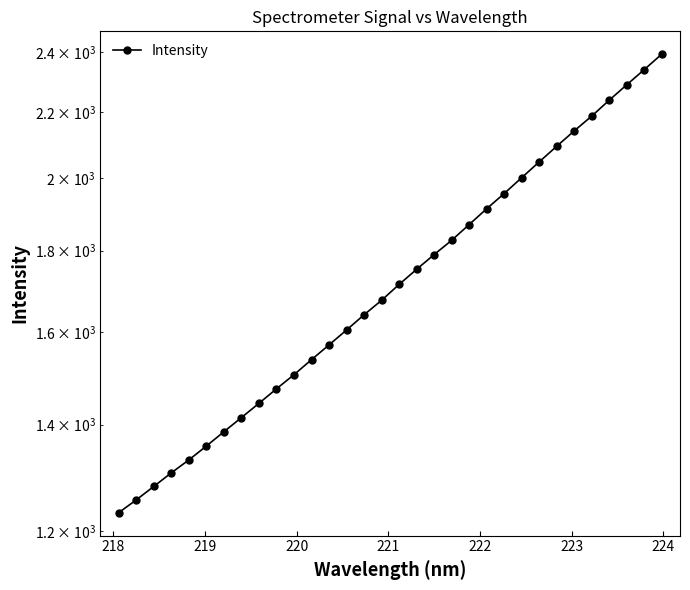

Is this an area chart (filled region under the line)?

No